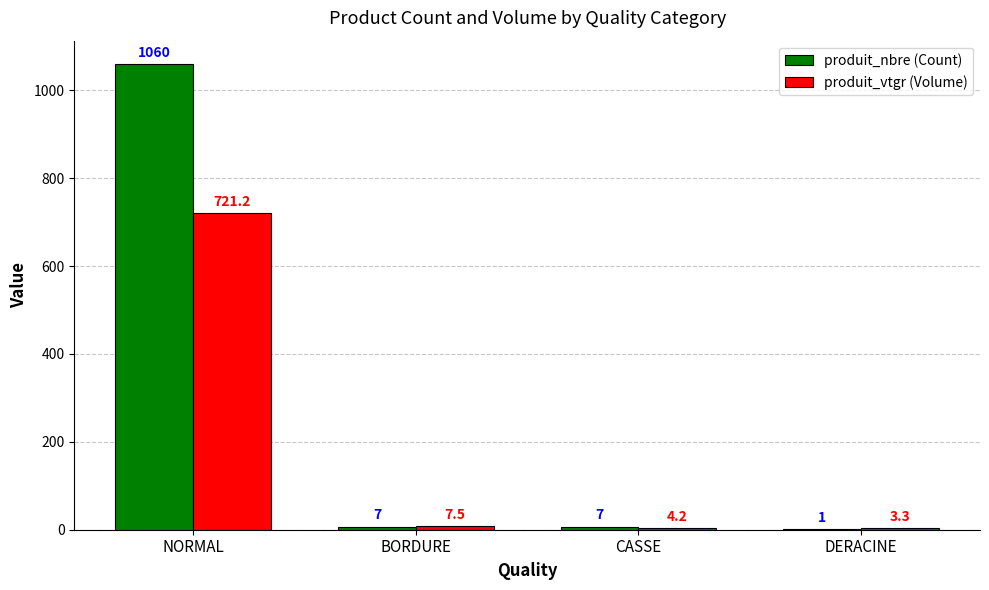

What is the total value across all series at DERACINE?

4.3